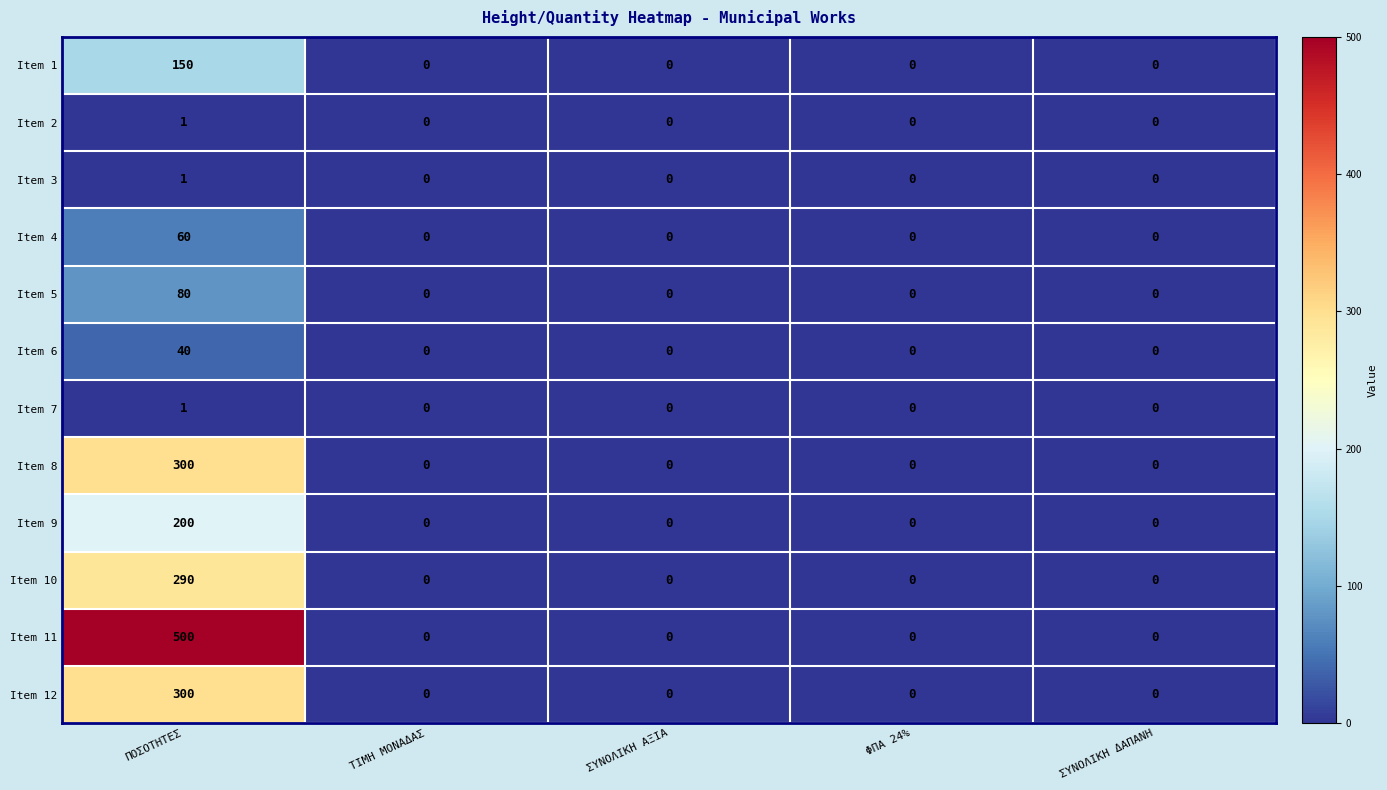

Which series has the largest range (max minus min)?

Item 11